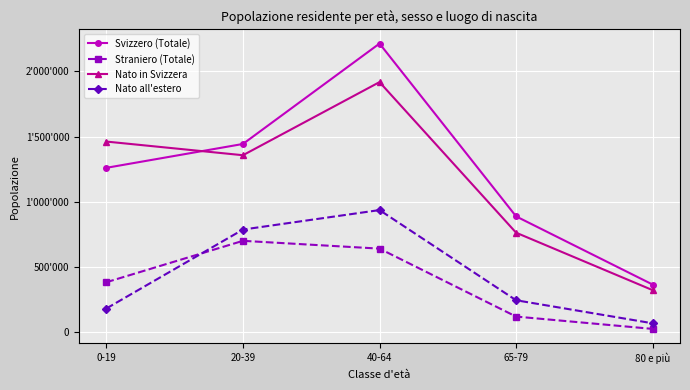

True or false: Nato in Svizzera and Straniero (Totale) cross at least once.

False